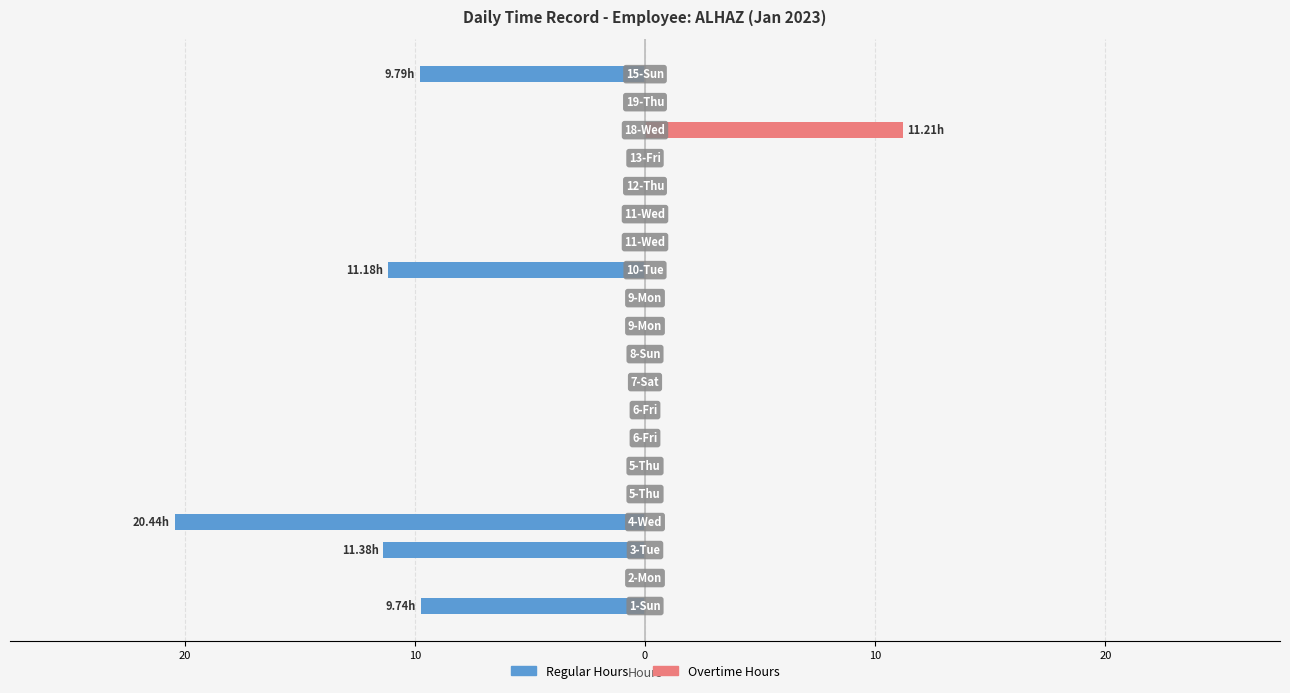

Are the bars grouped side by side (vs. stacked)?

Yes